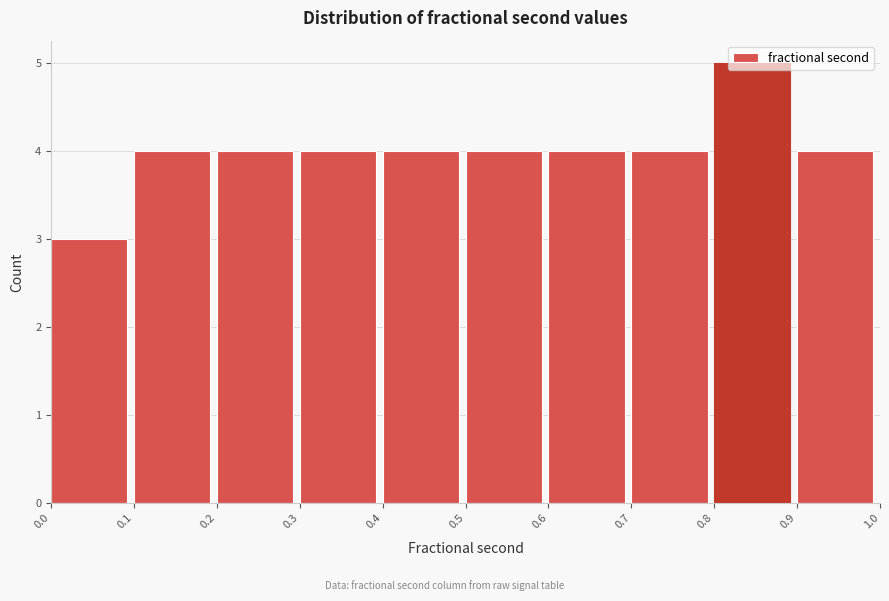

Reading left to right, list every bar in this chart as the range it spans on the x-axis followed by its height. The values are not printed on the chart, so give them approximately, as read against the axis.

0.0 to 0.1: 3
0.1 to 0.2: 4
0.2 to 0.3: 4
0.3 to 0.4: 4
0.4 to 0.5: 4
0.5 to 0.6: 4
0.6 to 0.7: 4
0.7 to 0.8: 4
0.8 to 0.9: 5
0.9 to 1.0: 4